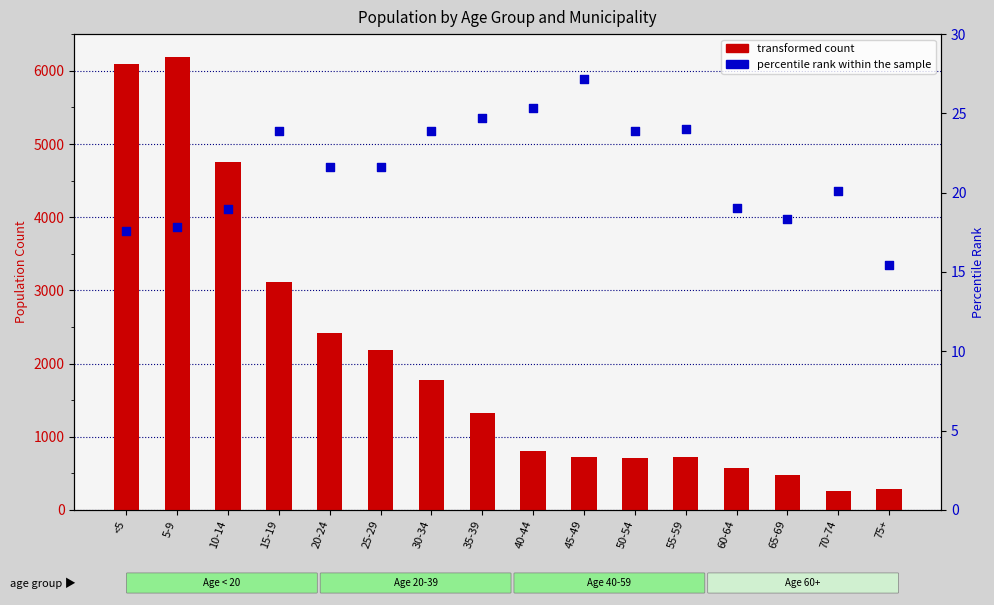

Which series reaches the minimum Y coordinate?

percentile rank within the sample